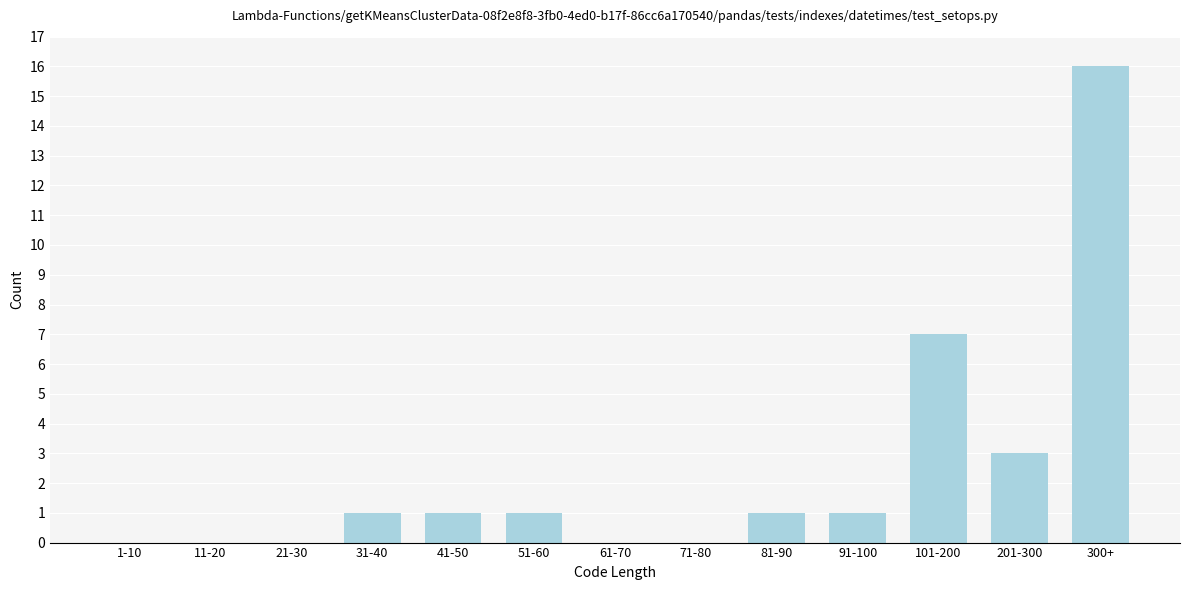

Reading right to left, transcribe all the data shown in this chart.

300+=16	201-300=3	101-200=7	91-100=1	81-90=1	71-80=0	61-70=0	51-60=1	41-50=1	31-40=1	21-30=0	11-20=0	1-10=0